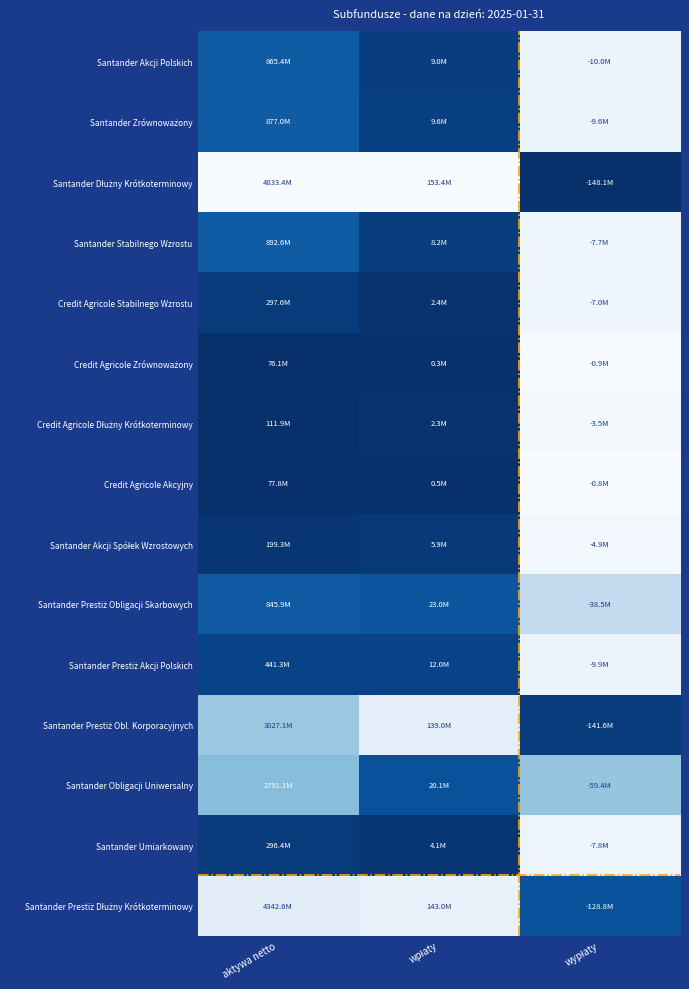

Between wpłaty and wypłaty, which series saw the biggest shift?

Santander Dłużny Krótkoterminowy